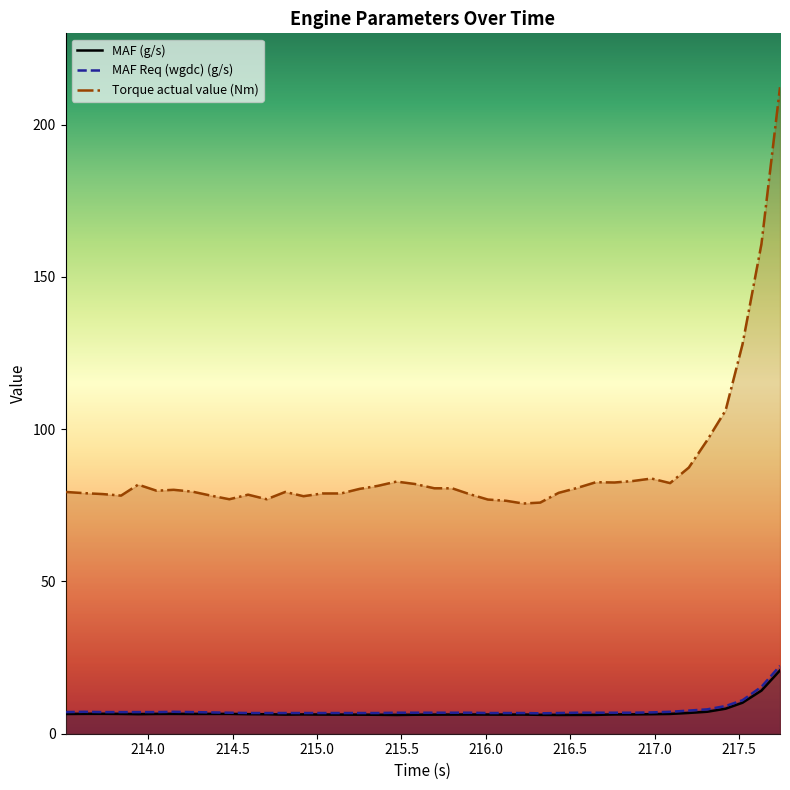

Which series has the widest spread of values?

Torque actual value (Nm)